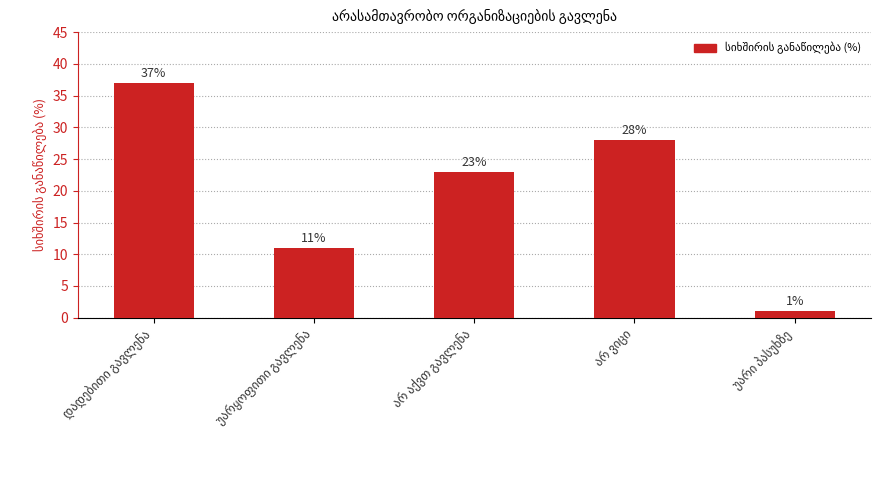

Reading left to right, list all the values displayed in this chart.

37	11	23	28	1